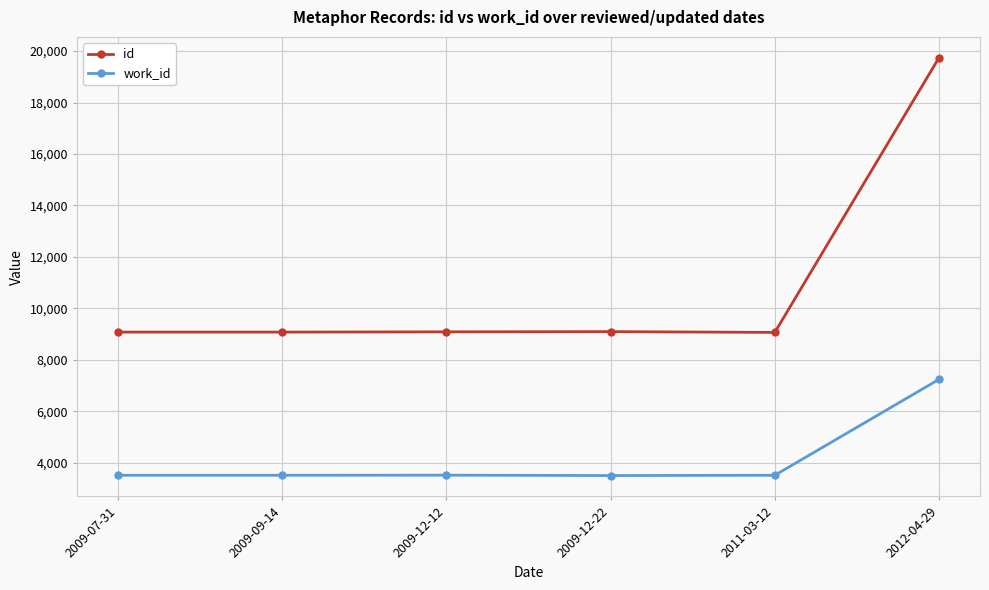

List the series in order of their overall mean, highest first.

id, work_id